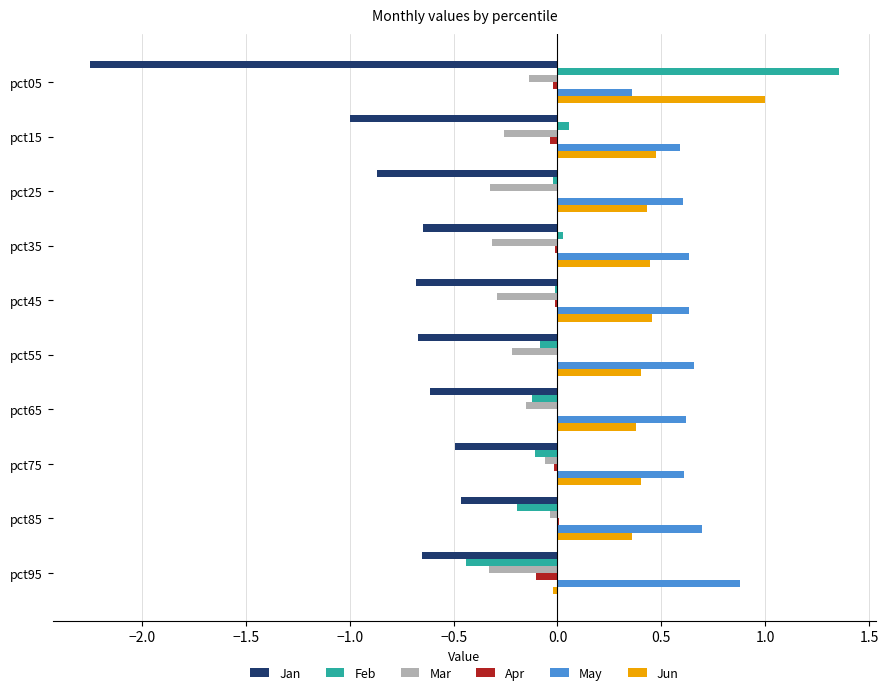

Which series has the largest total across all categories?

May